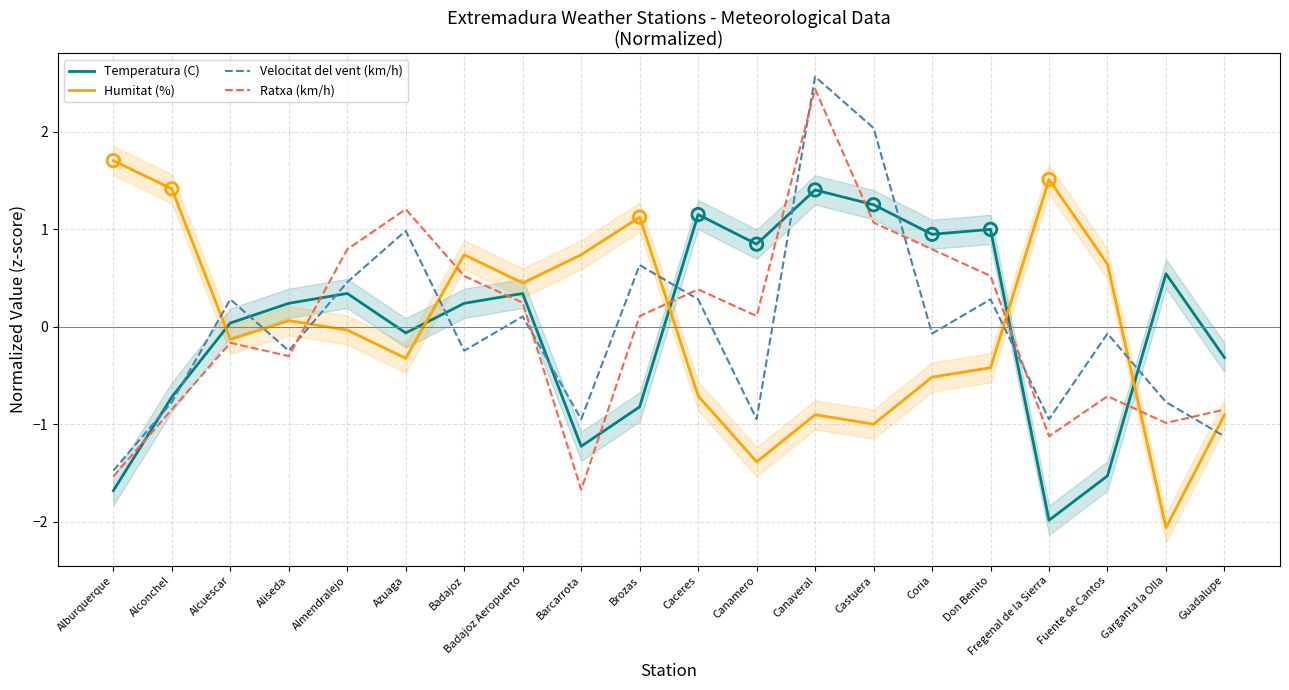

Which series reaches the maximum Y coordinate?

Velocitat del vent (km/h)